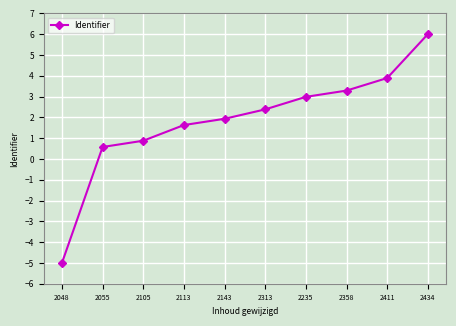

Is it true that the value at 2055 is 0.6?

True